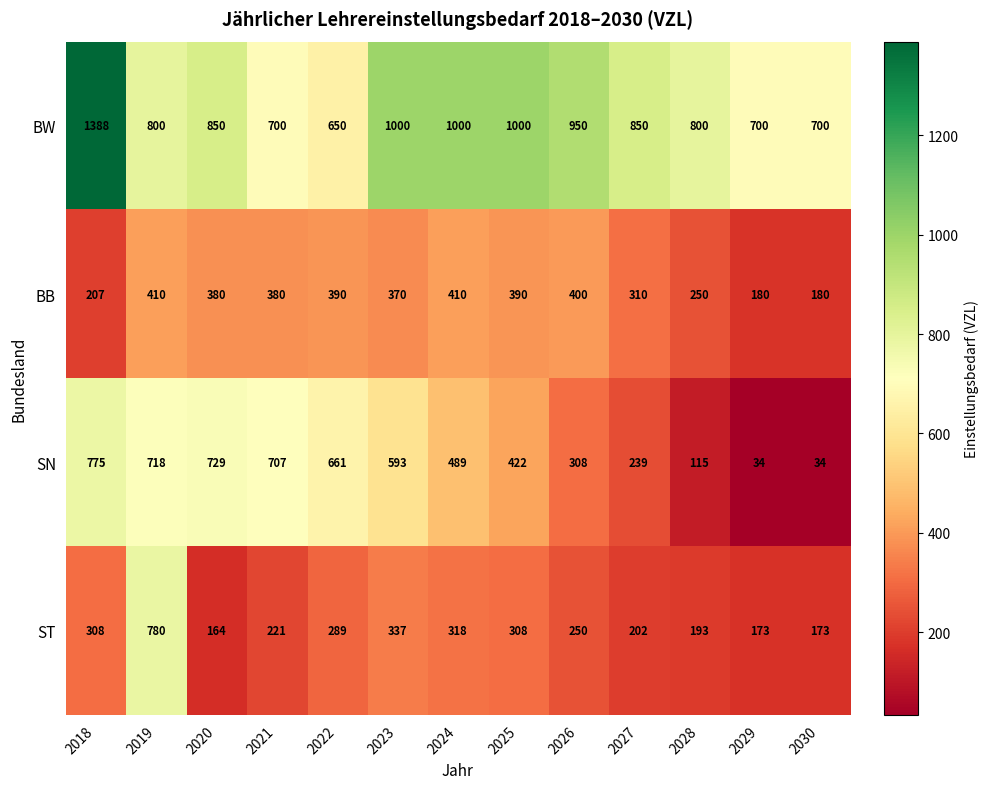

Is it true that BW equals 352 at 2030?

False